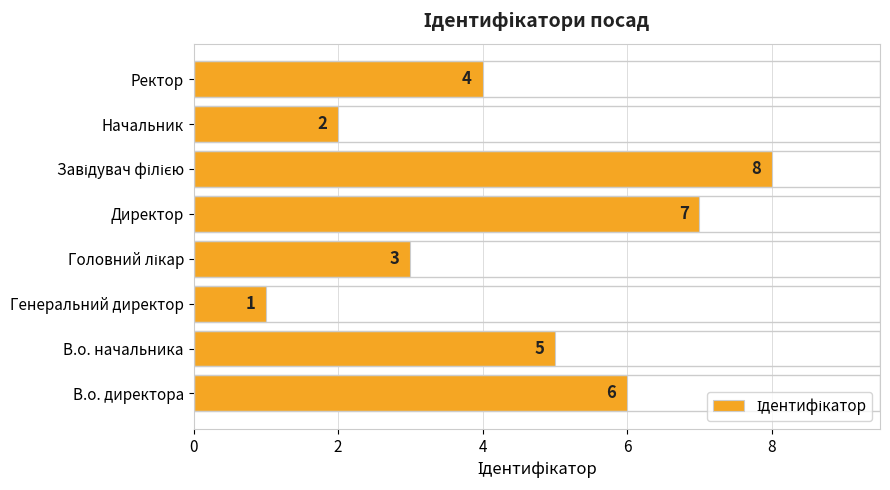

What is the sum of all values?

36